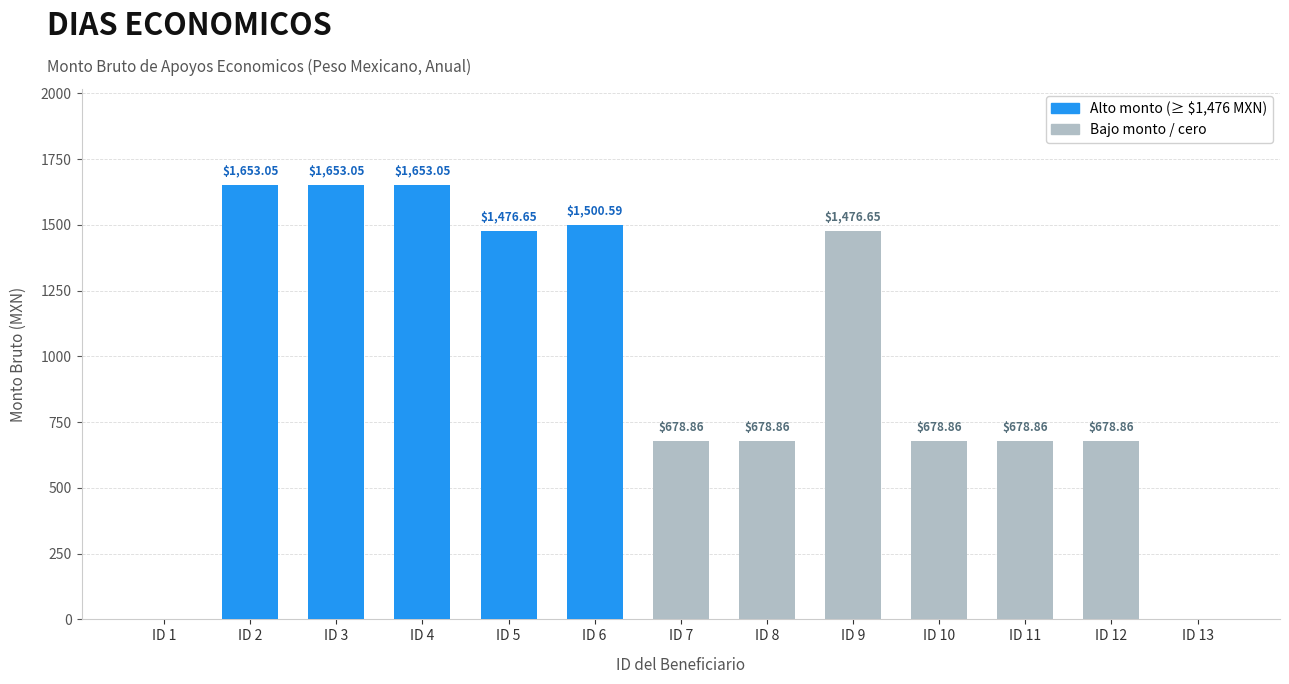

What is the sum of the values at ID 10 and ID 2?

2331.9